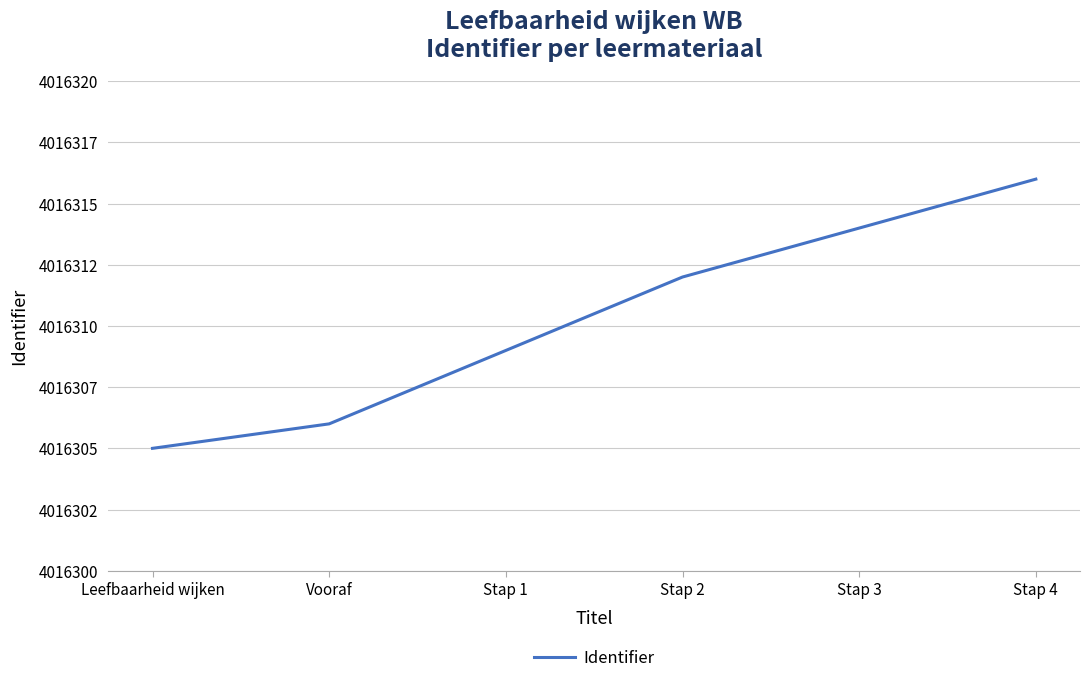

What is the average value?

4016310